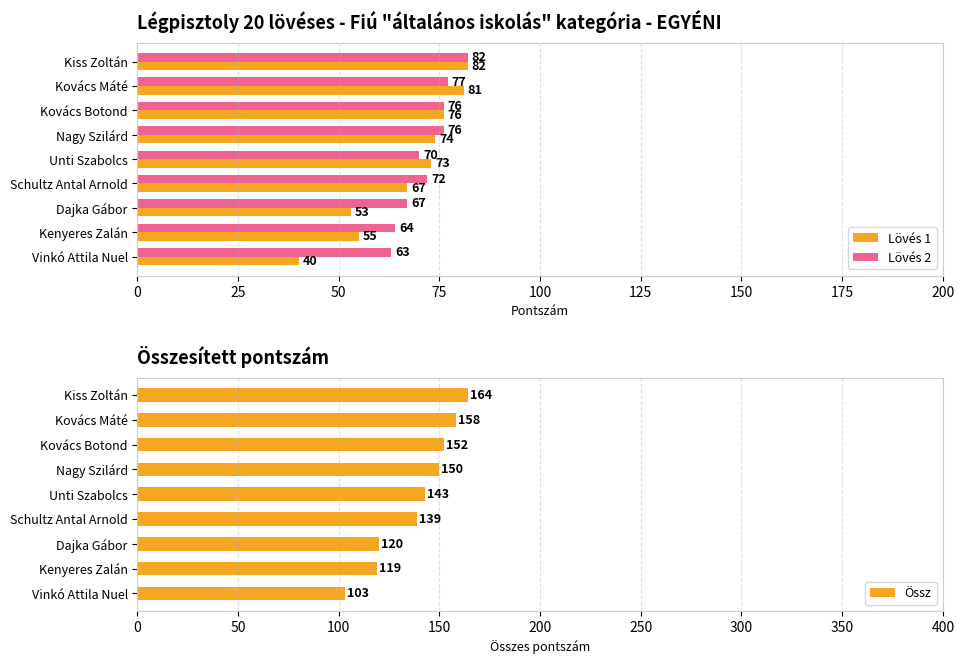

Where is Lövés 2 nearest to the value 72?

Schultz Antal Arnold